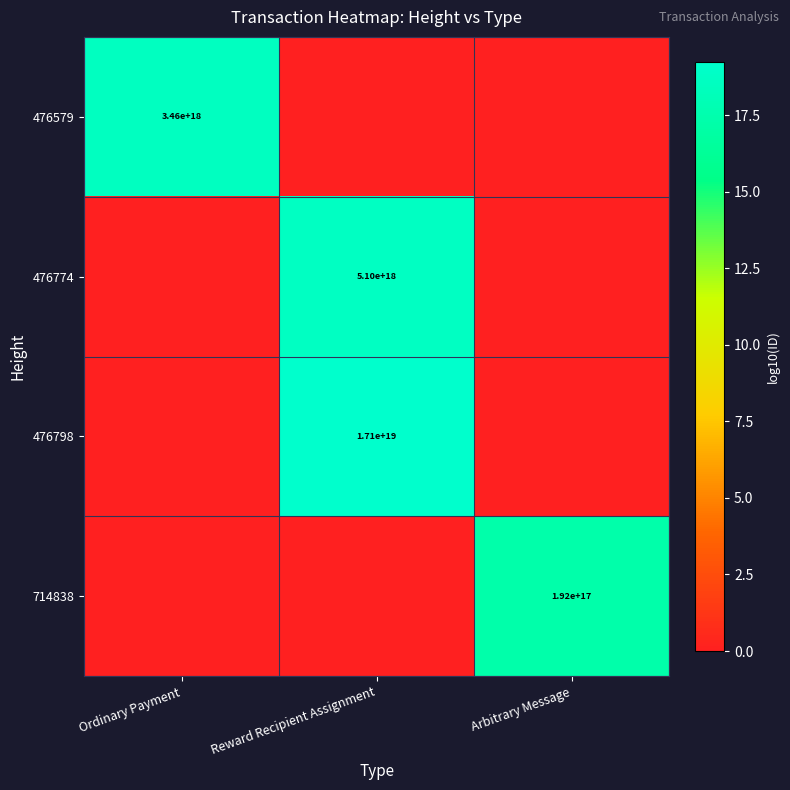

True or false: 476798 has a value of 17100000000000000000 at Reward Recipient Assignment.

True